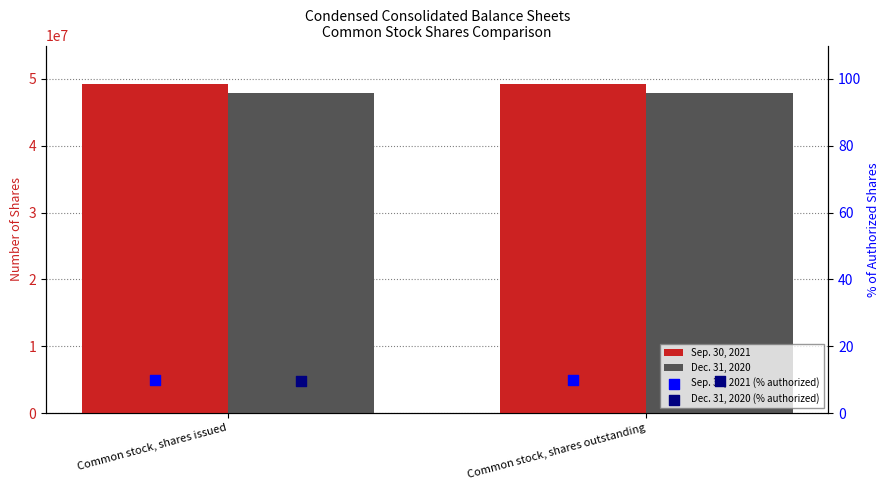

Which series reaches the maximum Y coordinate?

Sep. 30, 2021